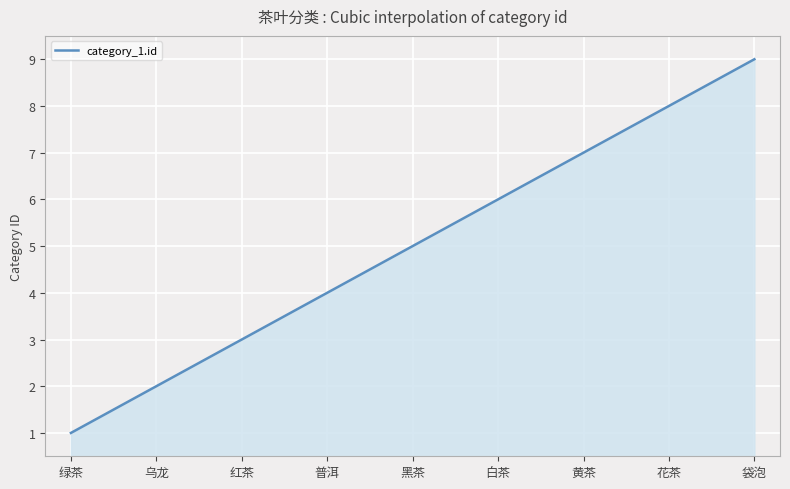

What is the smallest value displayed?

1.0